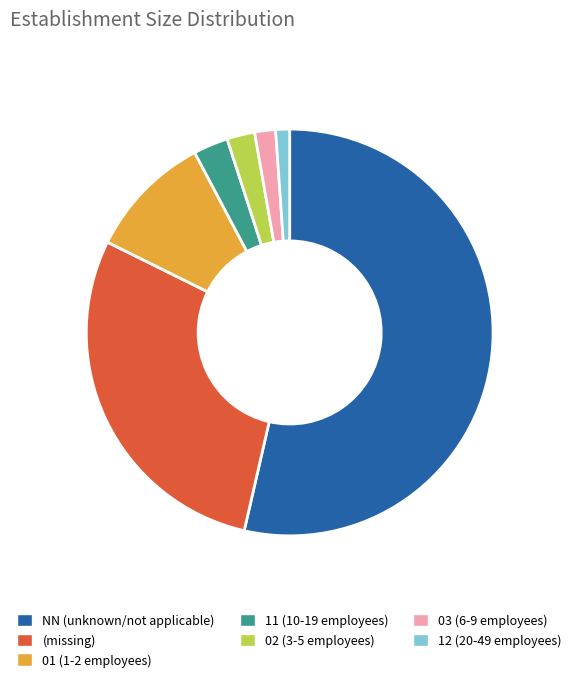

Does any single category account for the majority?

Yes